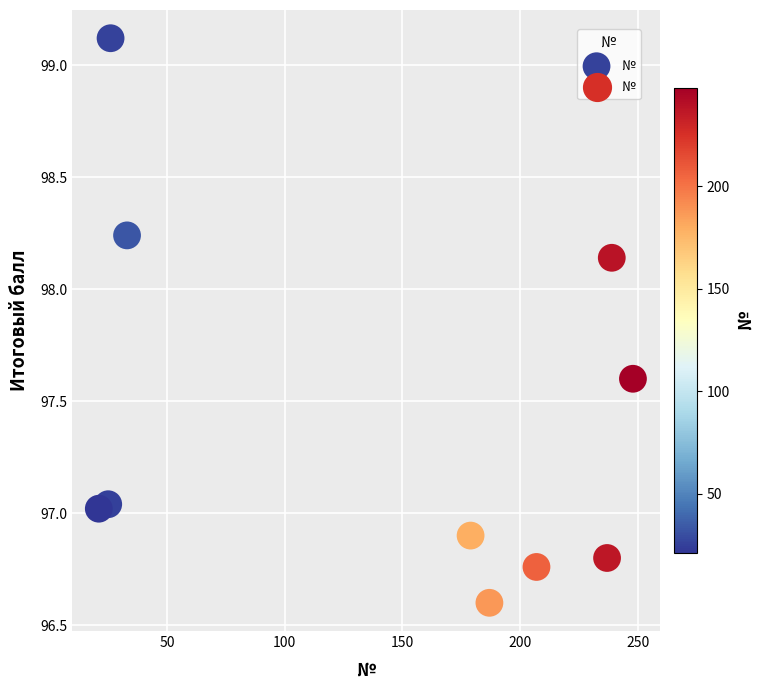

What is the range of Y values (max minus min)?

2.5